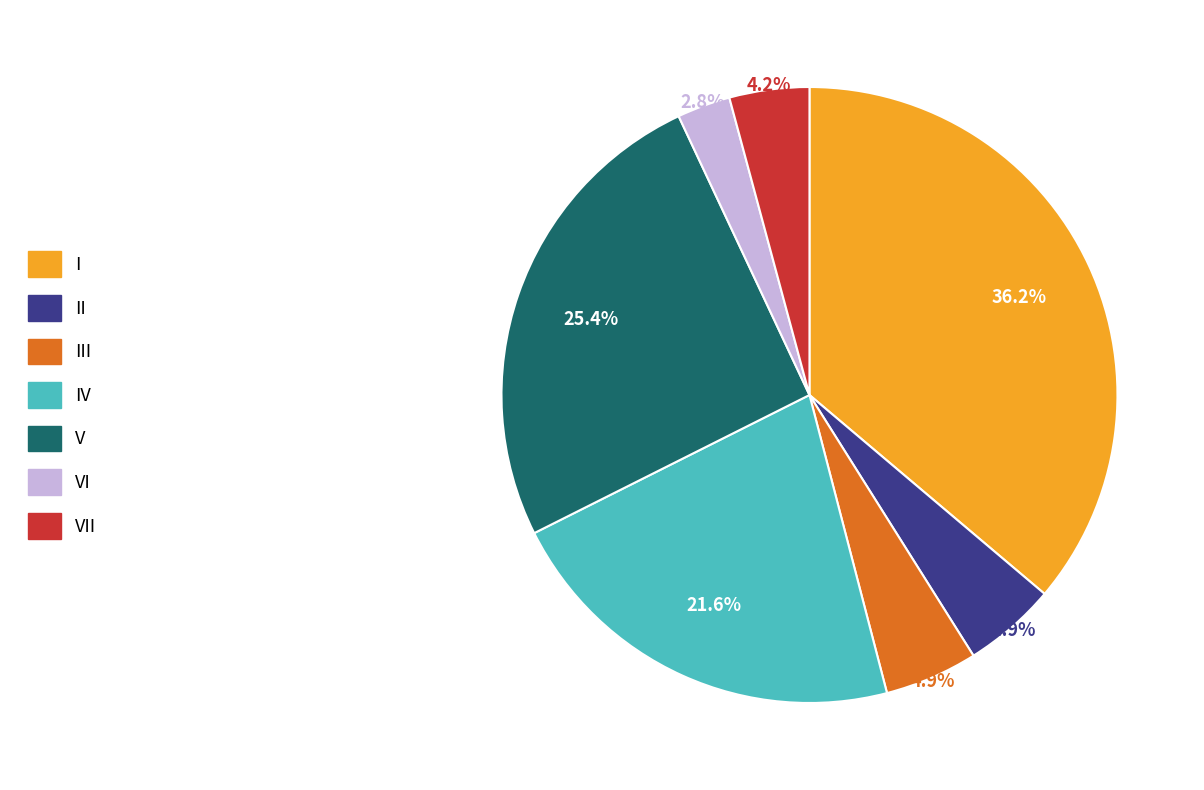

Is there any slice that represents more than half of the pie?

No